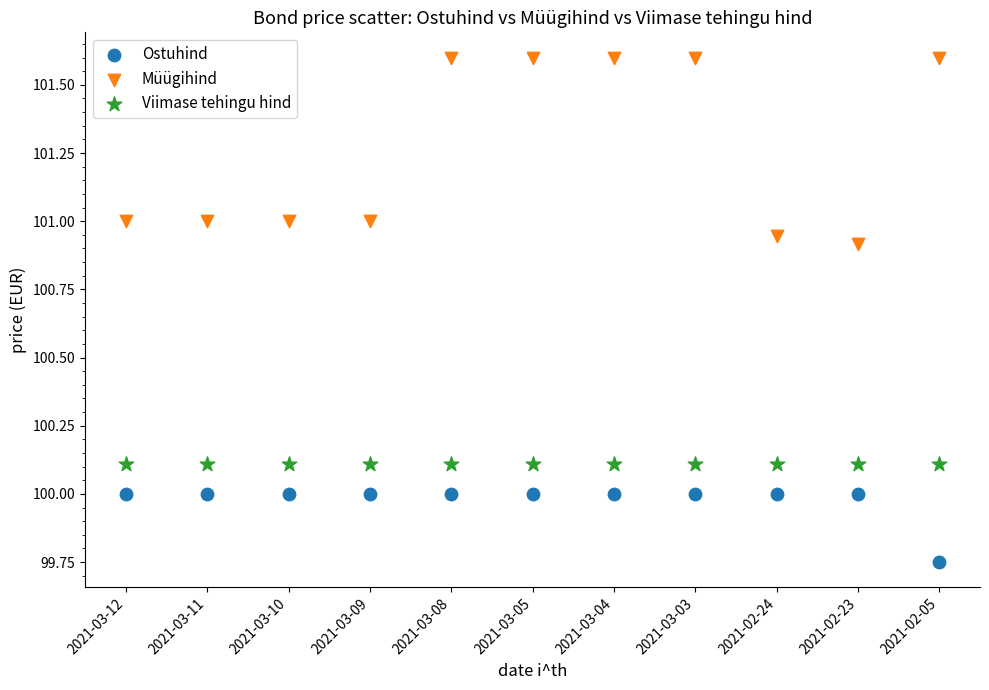

Which series reaches the minimum Y coordinate?

Ostuhind